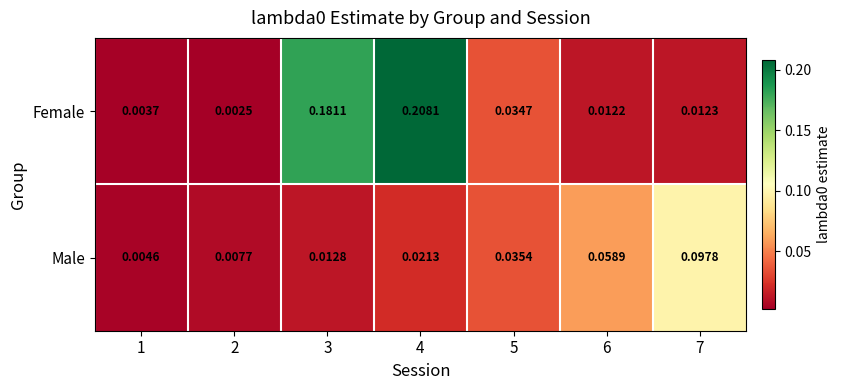

Rank the series by their average value, from highest to lowest.

Female, Male